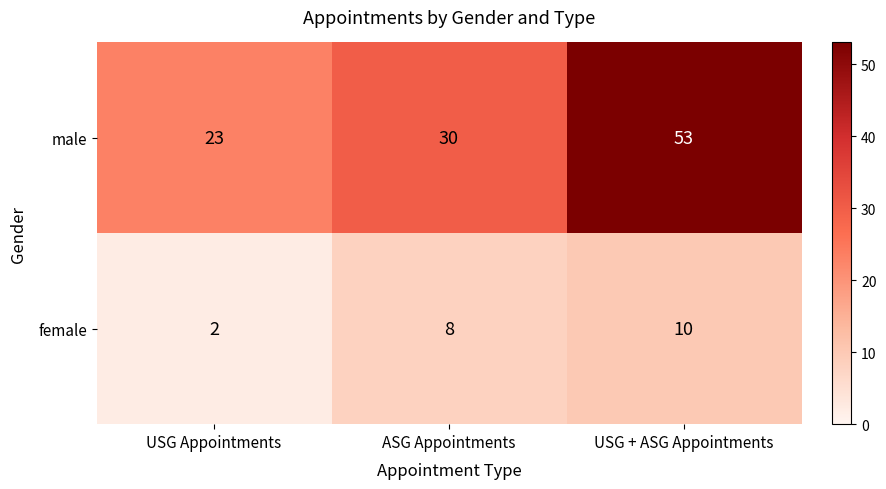

What is the maximum value shown in the chart?

53